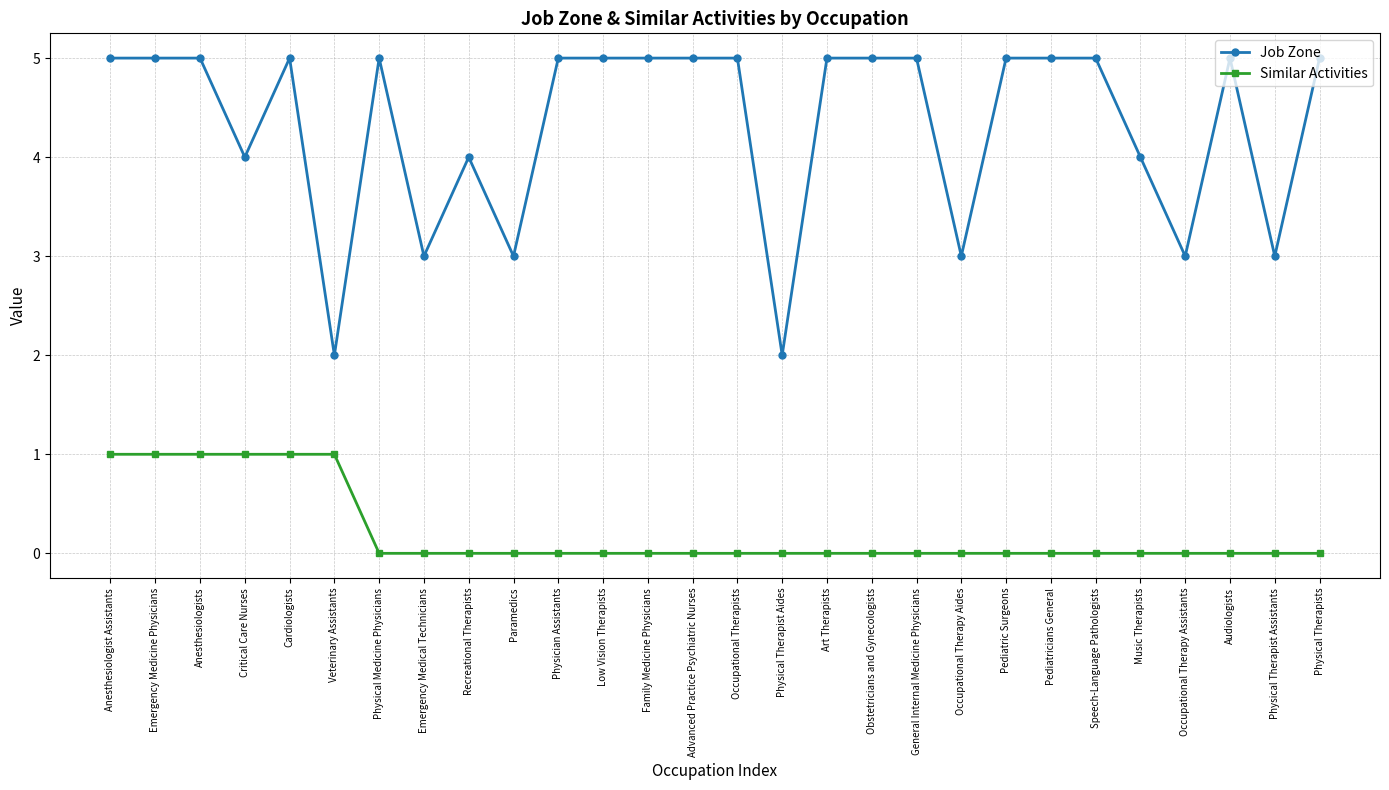

What is the difference between the maximum and minimum values in the Job Zone series?

3